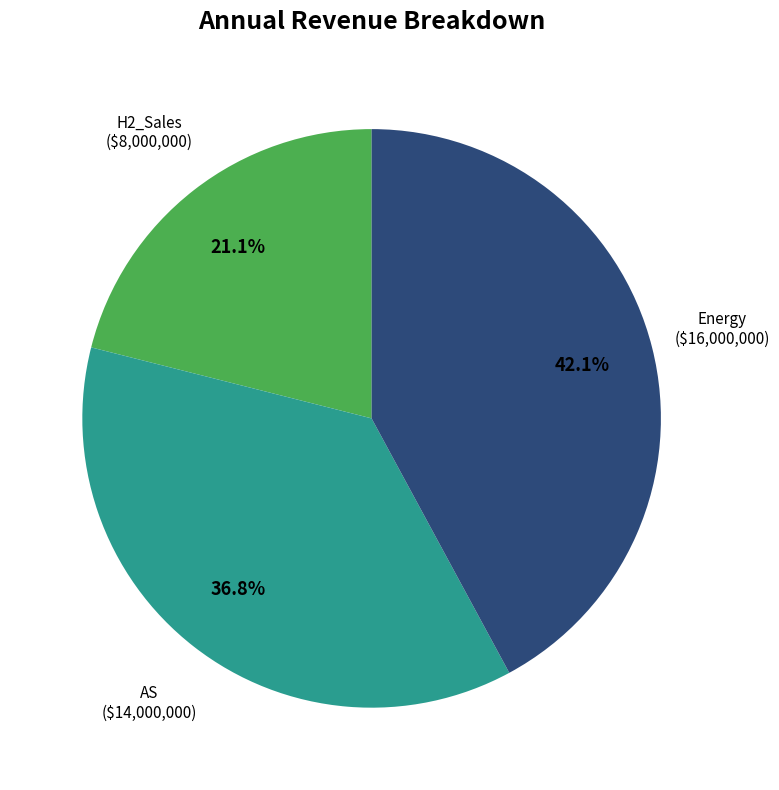

Is there a majority slice in this chart?

No